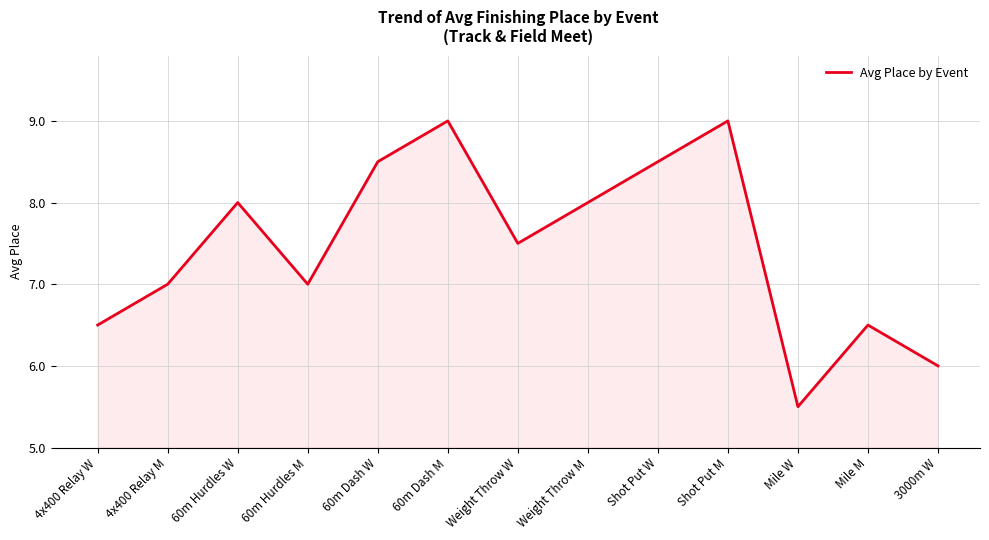

Read the value at Mile M.

6.5